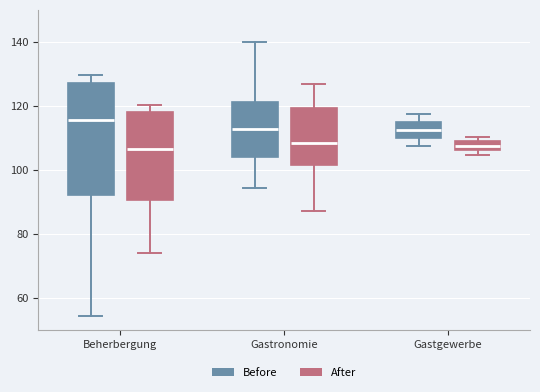

Where does the lower whisker of the box for Beherbergung (Before) end on the y-axis? The values are not printed on the chart, so give them approximately, as read against the axis.

54